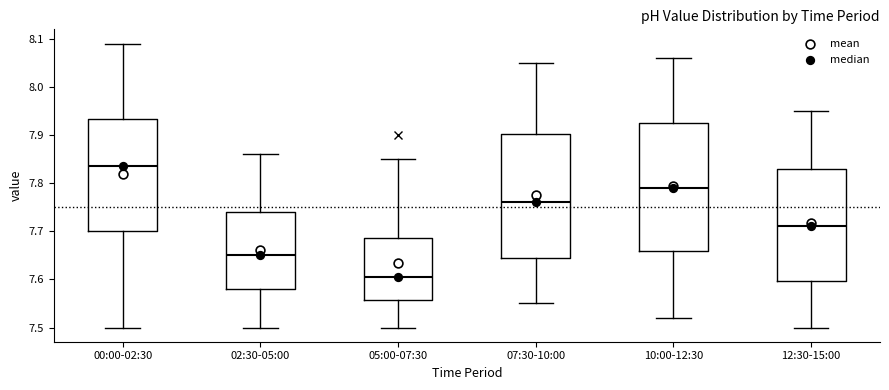

Reading left to right, read every box against the y-axis: the position of its median line, the range the box covers, and the ends of its whiskers. The values are not printed on the chart, so give them approximately, as read against the axis.

00:00-02:30: median 7.84, box 7.70 to 7.93, whiskers 7.50 to 8.09
02:30-05:00: median 7.65, box 7.58 to 7.74, whiskers 7.50 to 7.86
05:00-07:30: median 7.61, box 7.56 to 7.69, whiskers 7.50 to 7.85
07:30-10:00: median 7.76, box 7.65 to 7.90, whiskers 7.55 to 8.05
10:00-12:30: median 7.79, box 7.66 to 7.93, whiskers 7.52 to 8.06
12:30-15:00: median 7.71, box 7.60 to 7.83, whiskers 7.50 to 7.95